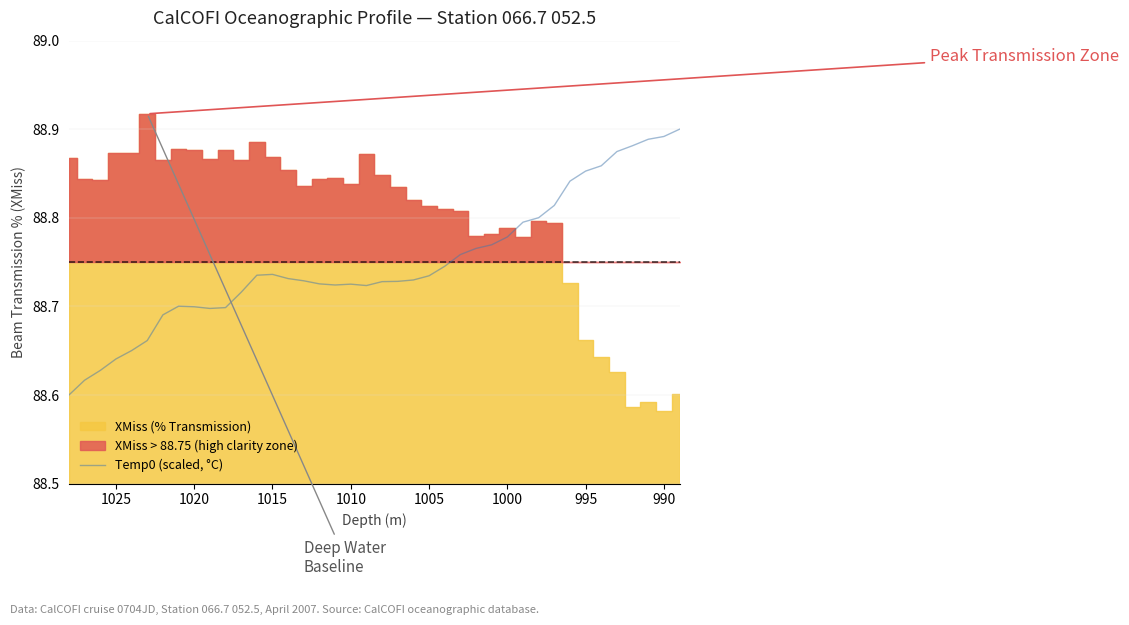

What is the maximum value shown in the chart?

88.9